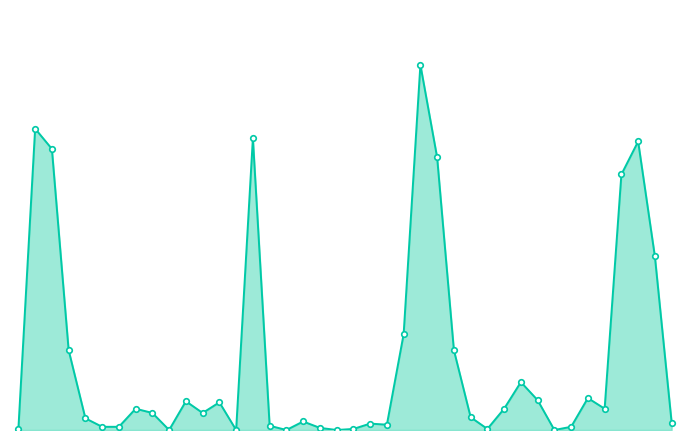

How many points are lower than both their immediate neighbors (excluding endpoints)?

9